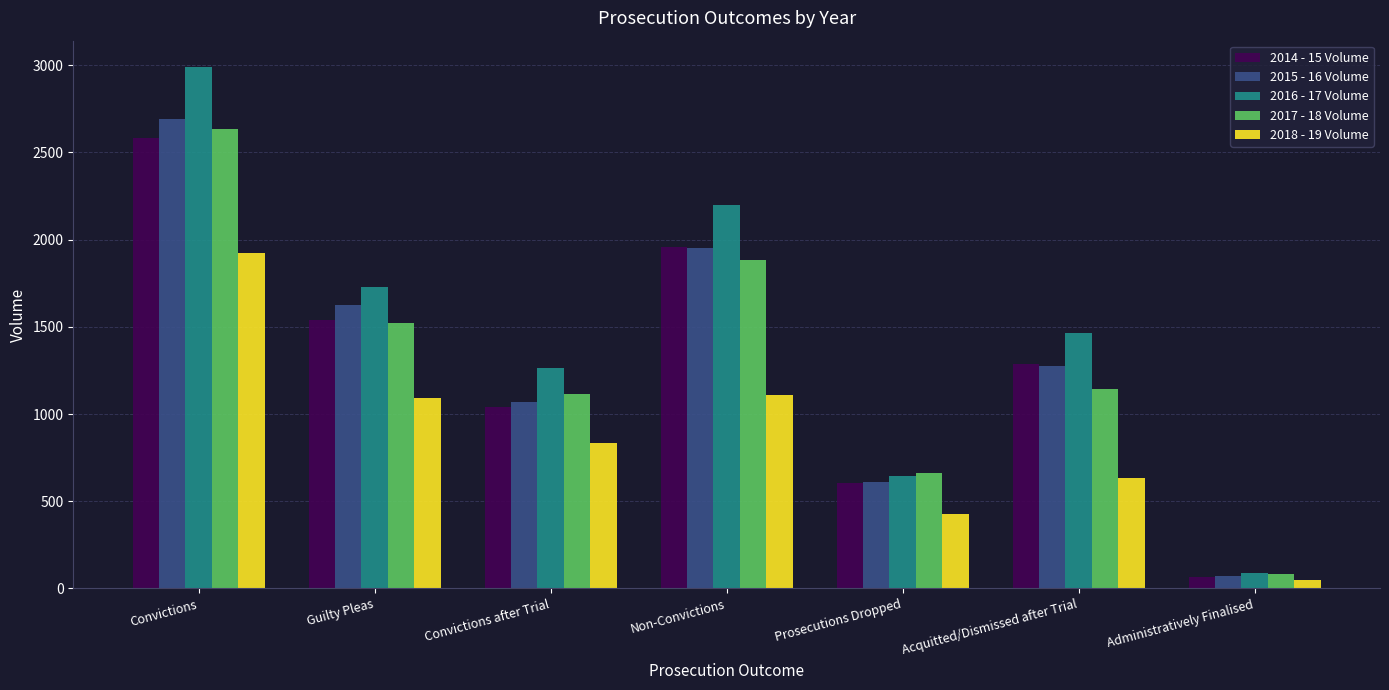

How many categories are shown in the chart?

7